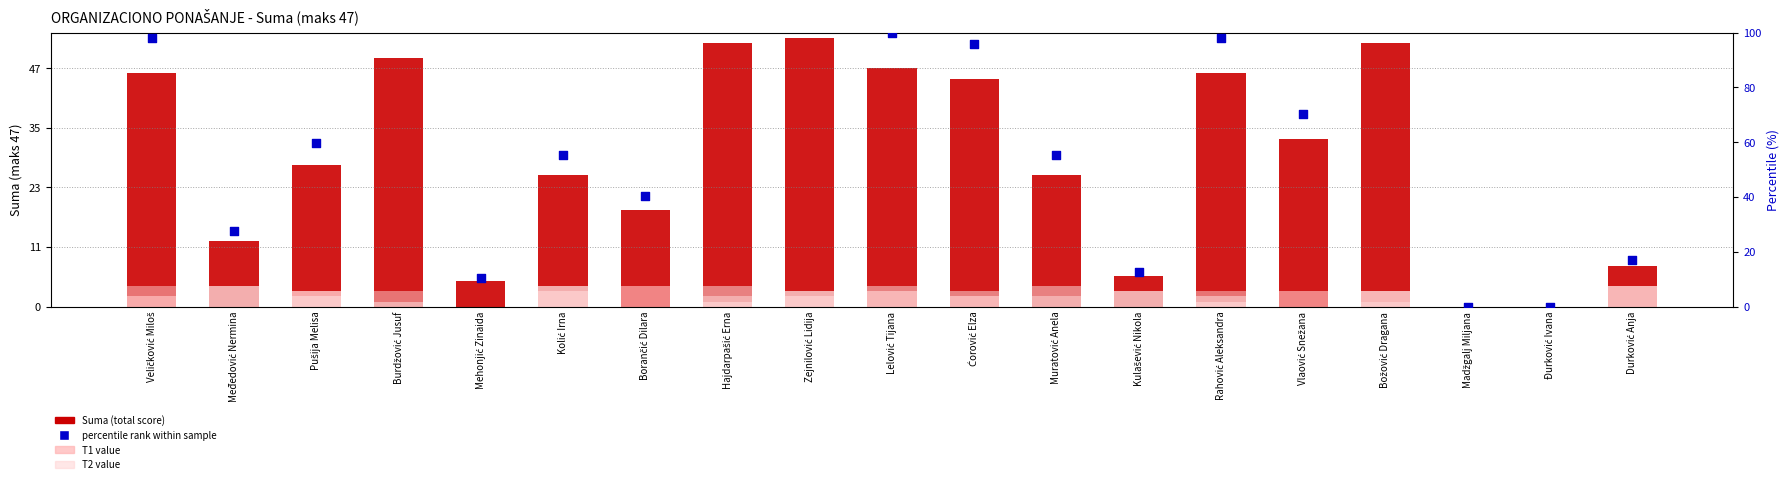

Which series reaches the maximum Y coordinate?

percentile rank within sample